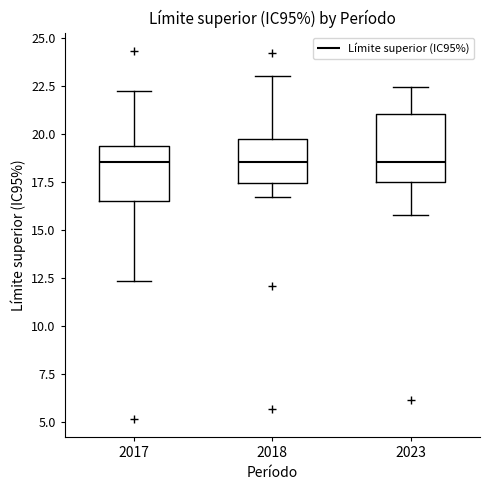

Where does the median line of the box at x = 2023 sit on the y-axis? The values are not printed on the chart, so give them approximately, as read against the axis.

18.5